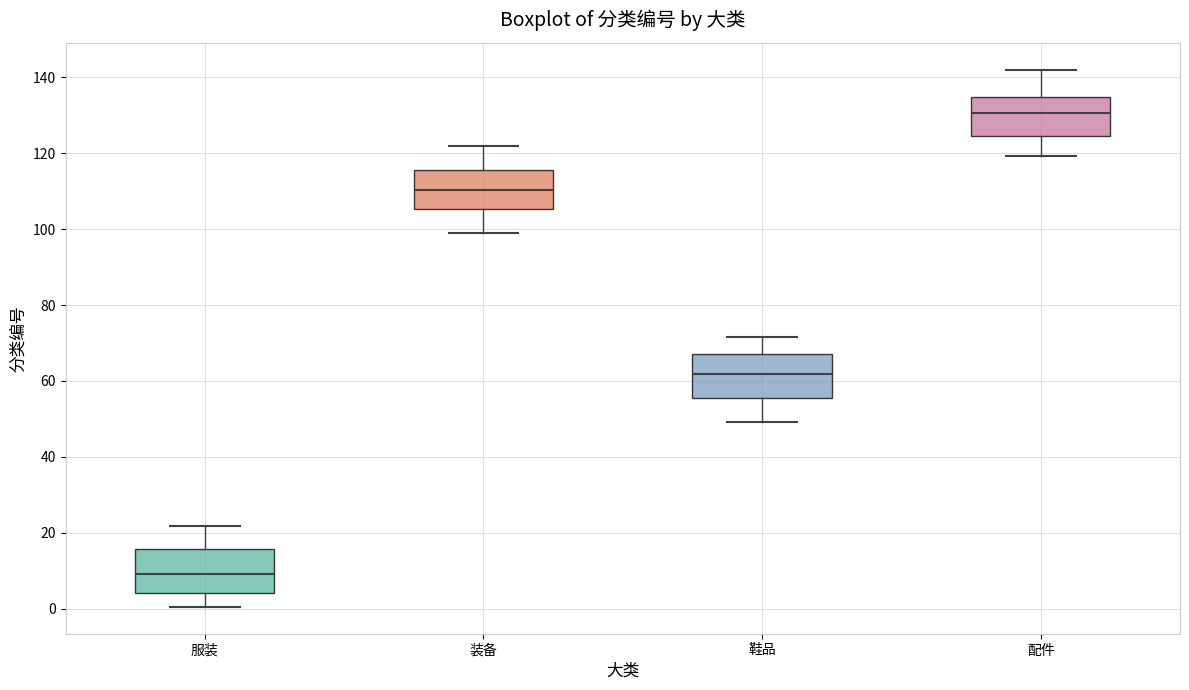

Where is the upper edge of the box for 鞋品 on the y-axis? The values are not printed on the chart, so give them approximately, as read against the axis.

68